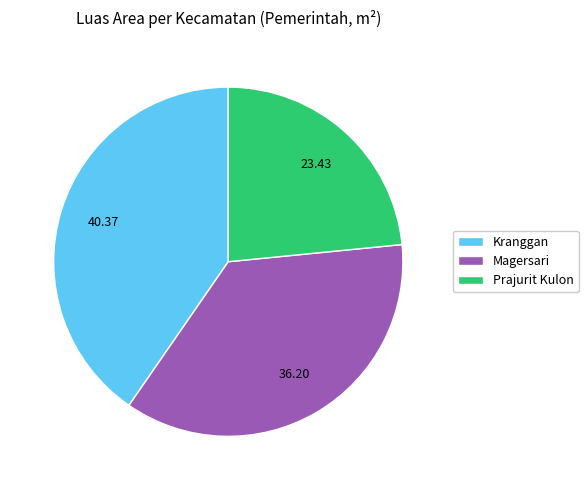

How many segments does this pie chart have?

3